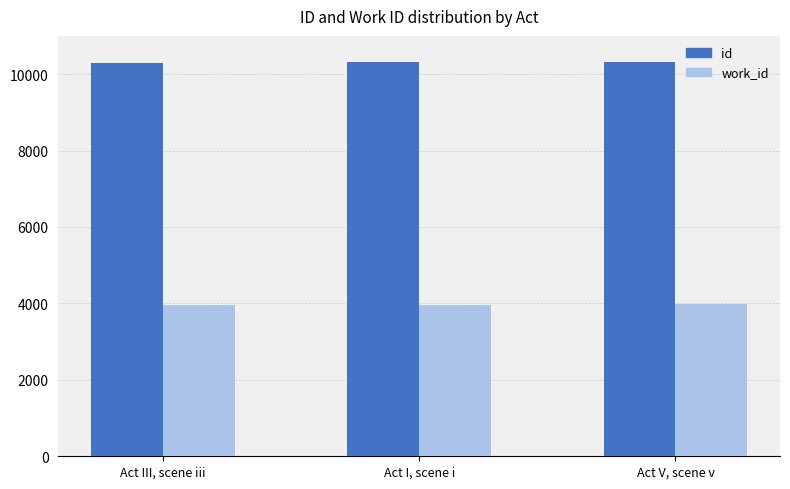

The value of id at Act III, scene iii is 4469. True or false?

False